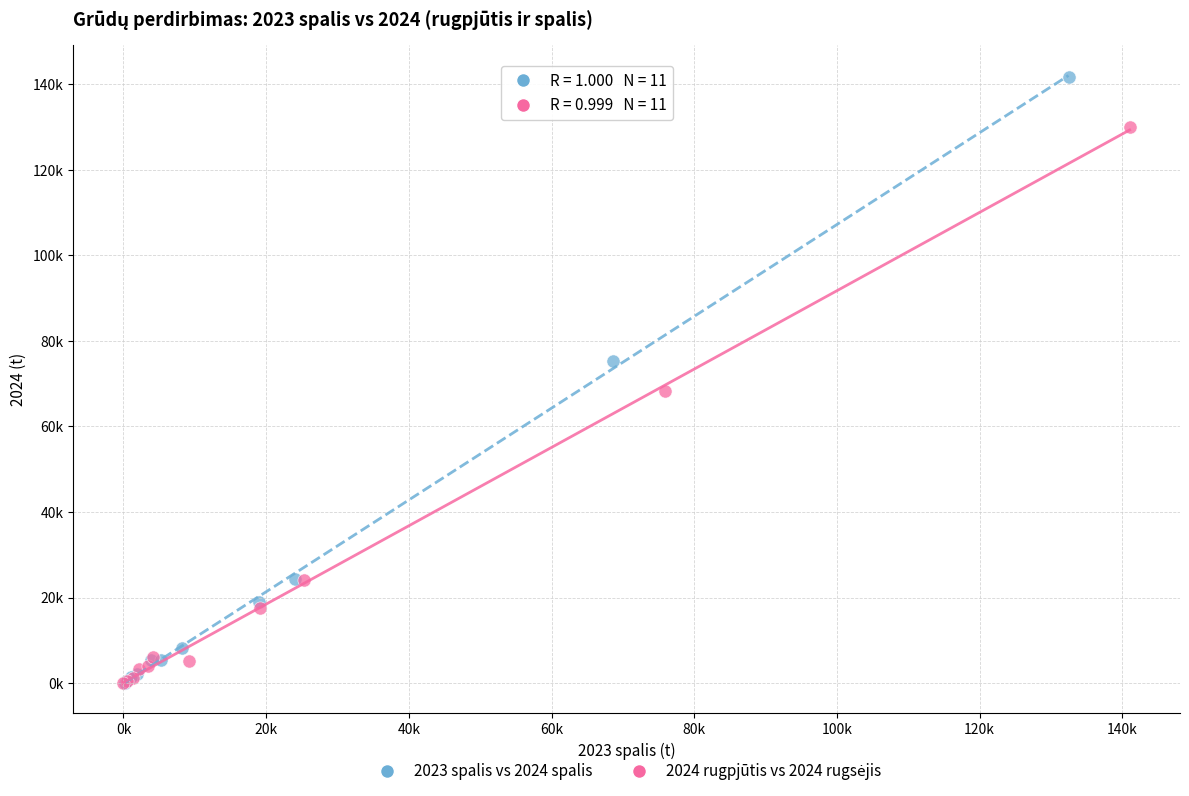

Which series contains the highest Y value?

2023 spalis vs 2024 spalis